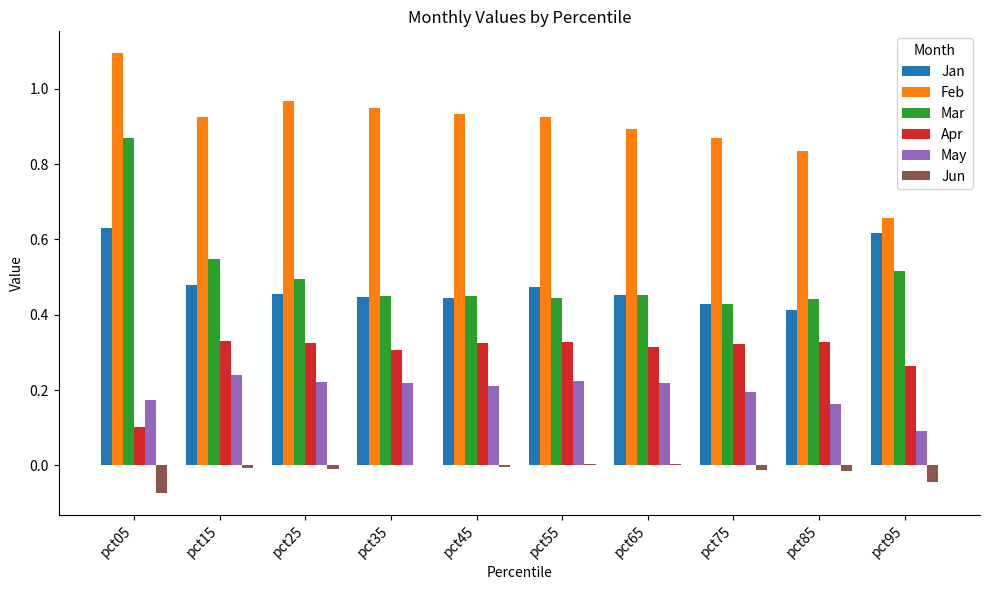

At which category is the sum across all series the highest?

pct05